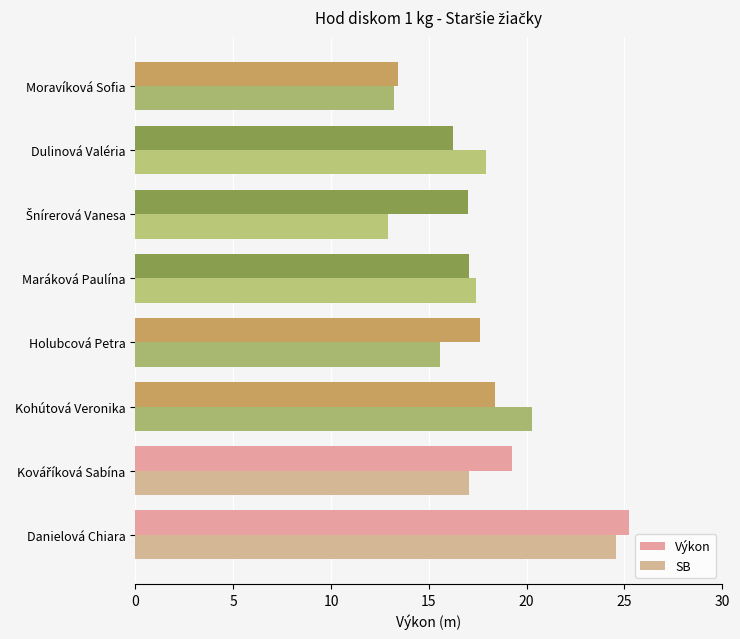

What position from the left is 5?

2